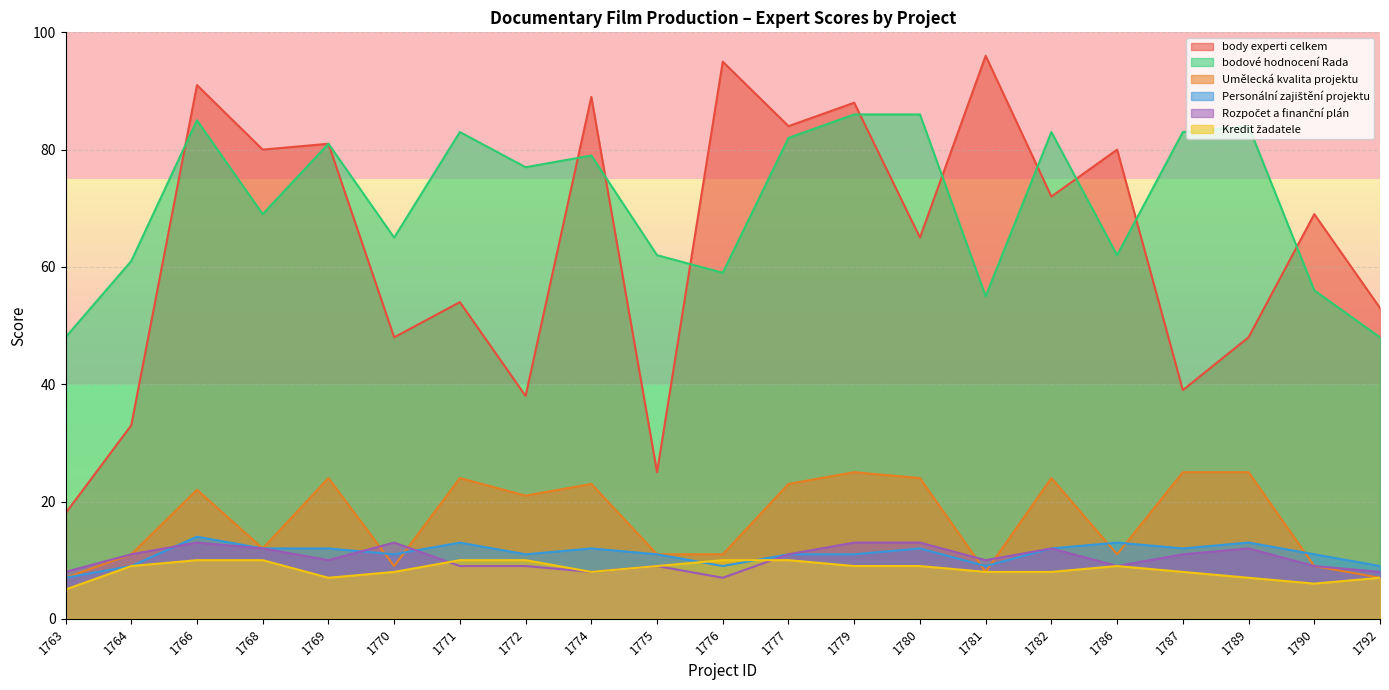

What is the sum of the Personální zajištění projektu values at 1792 and 1771?

22